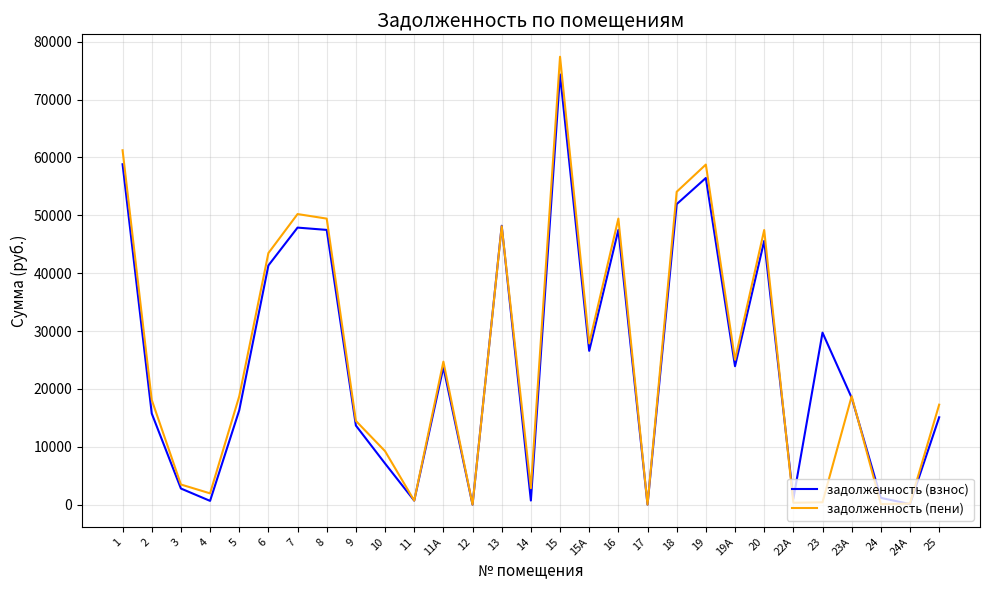

Is this an area chart (filled region under the line)?

No